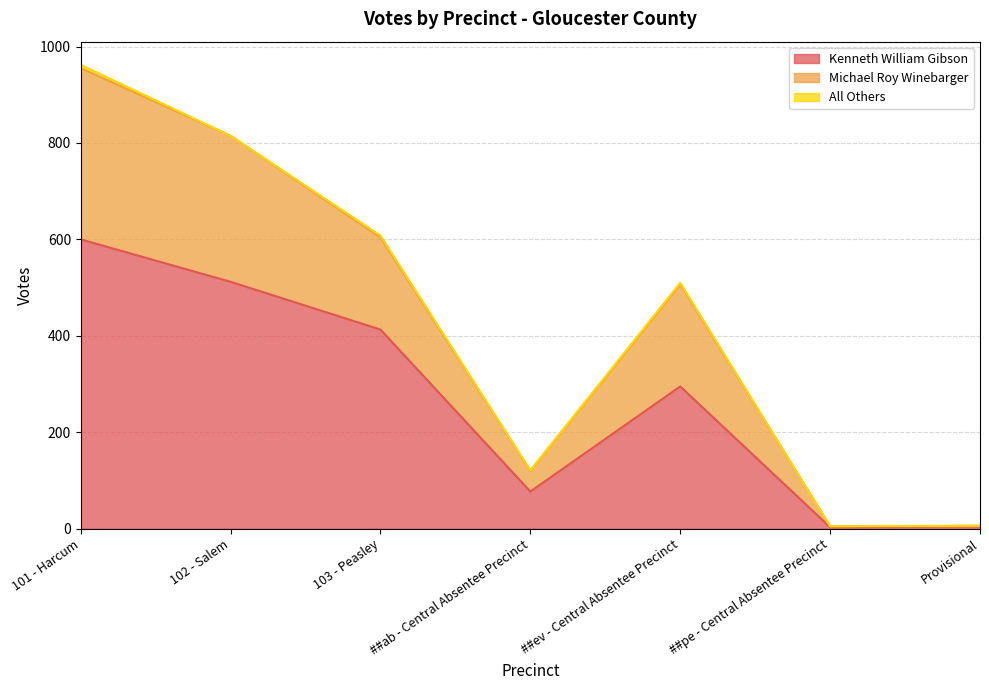

How many data points does each series have?

7